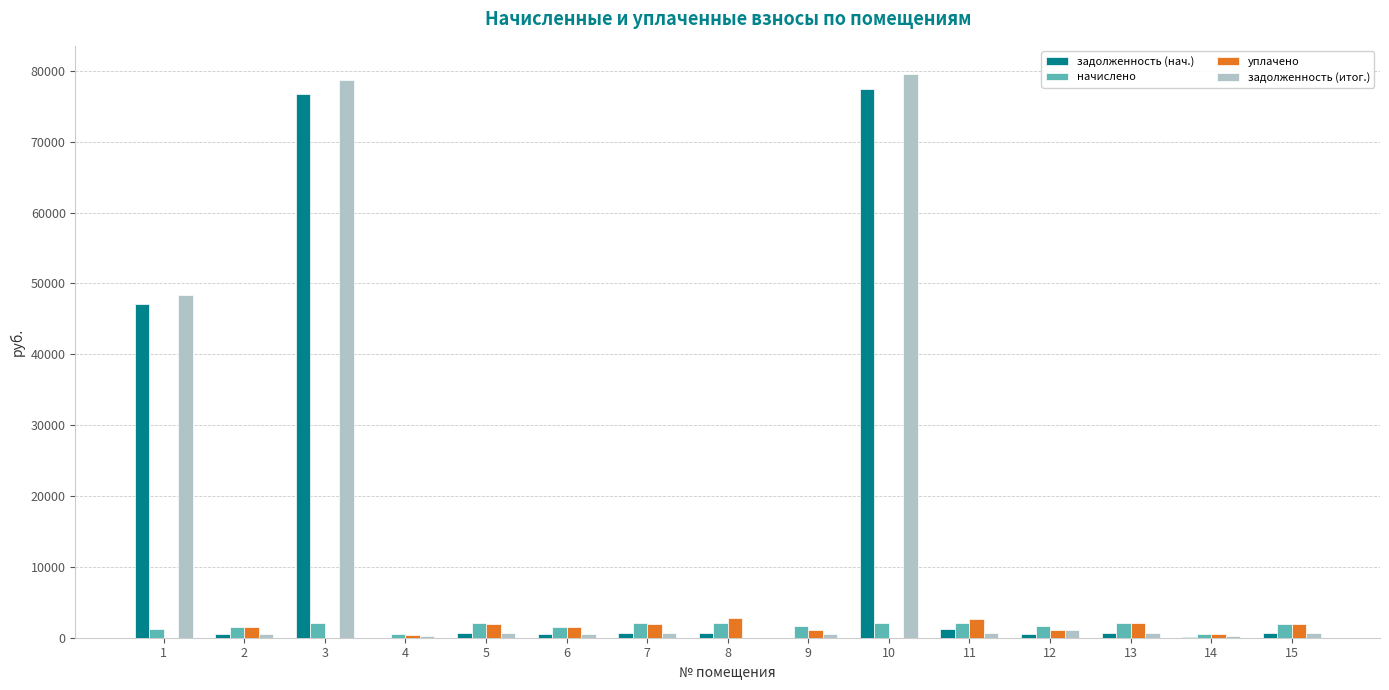

What is the approximate value of начислено at 2?

1532.9